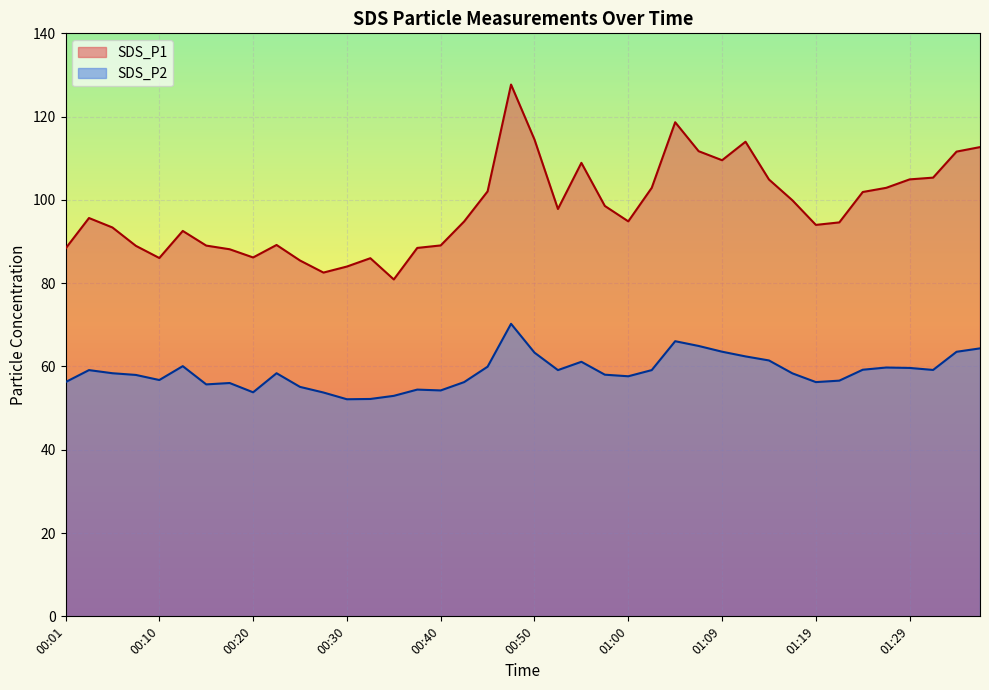

What is the label of the 20th point from the right?

00:50